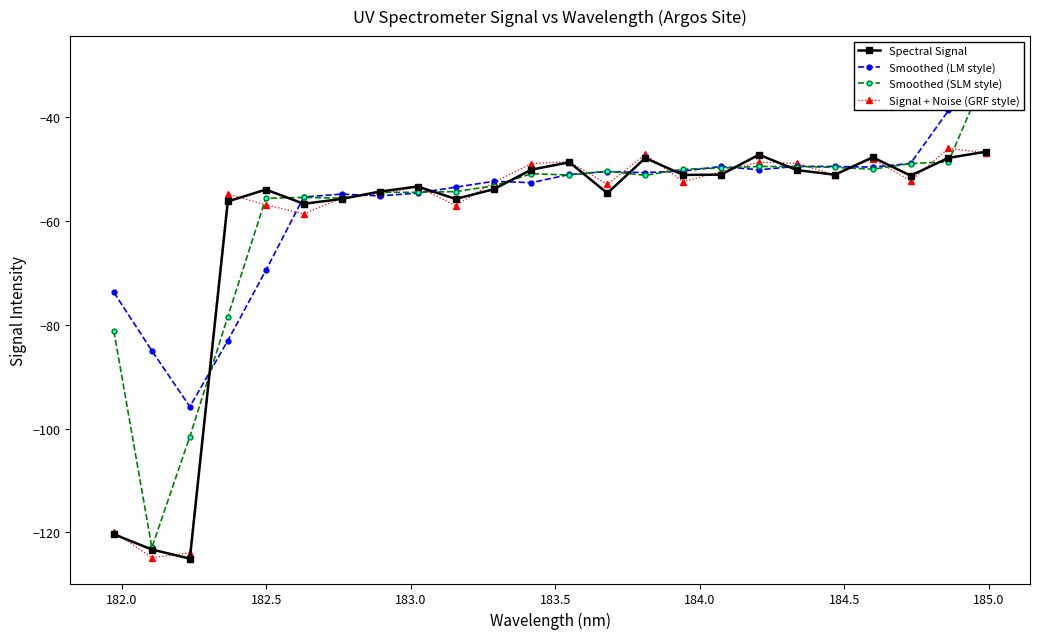

True or false: Spectral Signal has more than 1 points higher than both neighbors.

True